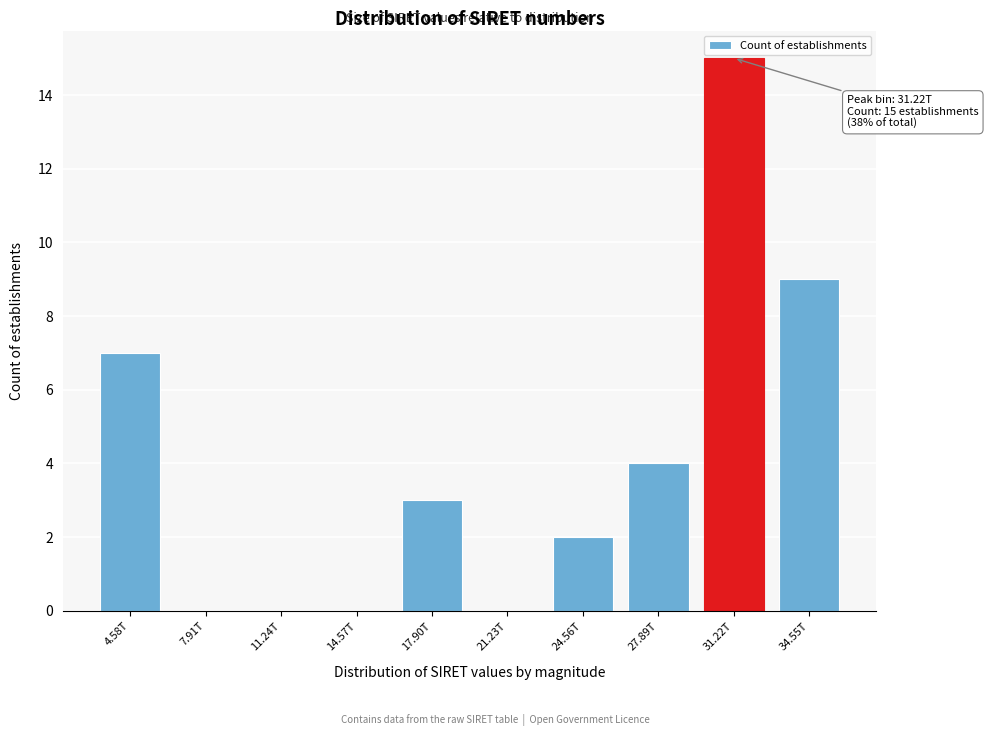

Reading left to right, transcribe all the data shown in this chart.

4.58T=7	7.91T=0	11.24T=0	14.57T=0	17.90T=3	21.23T=0	24.56T=2	27.89T=4	31.22T=15	34.55T=9